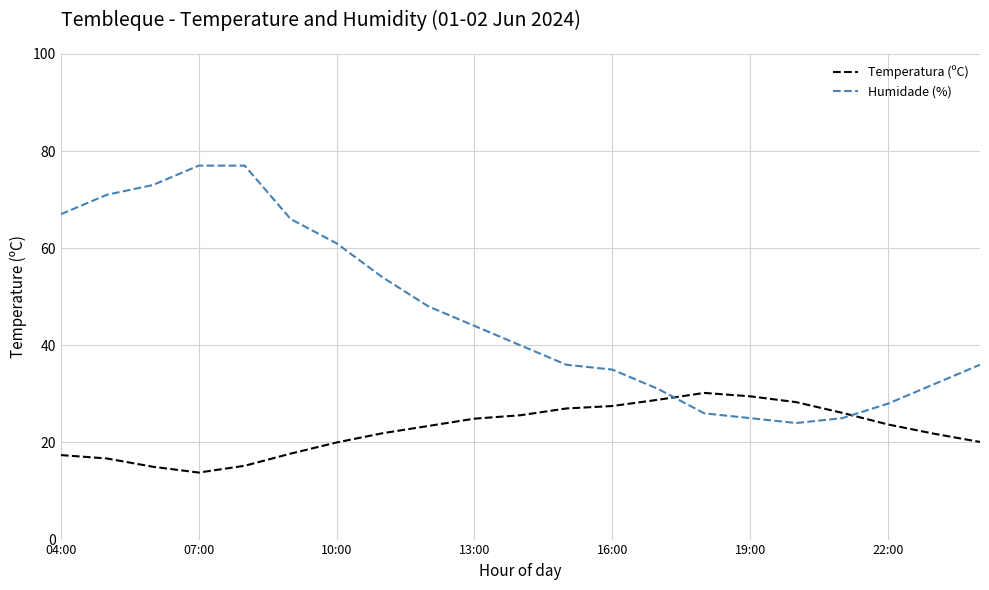

In Humidade (%), how many points are lower than both neighbors (excluding endpoints)?

1